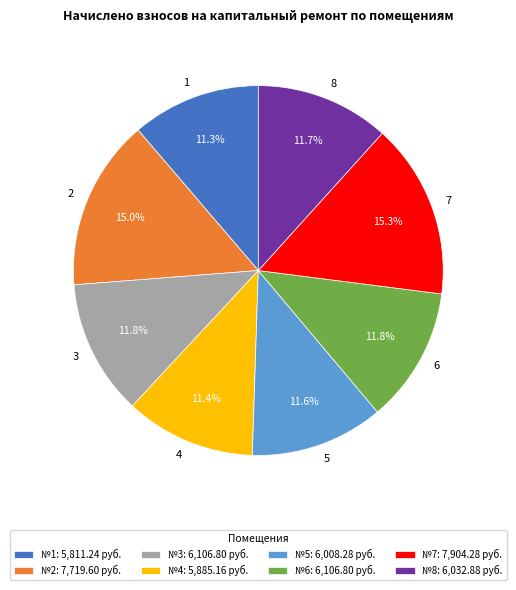

Count the number of slices in the pie.

8